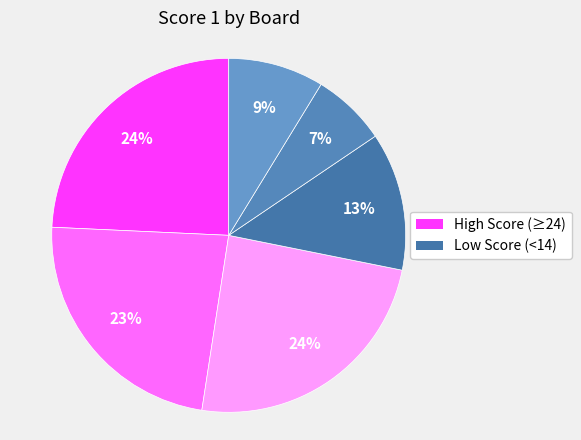

Count the number of slices in the pie.

6